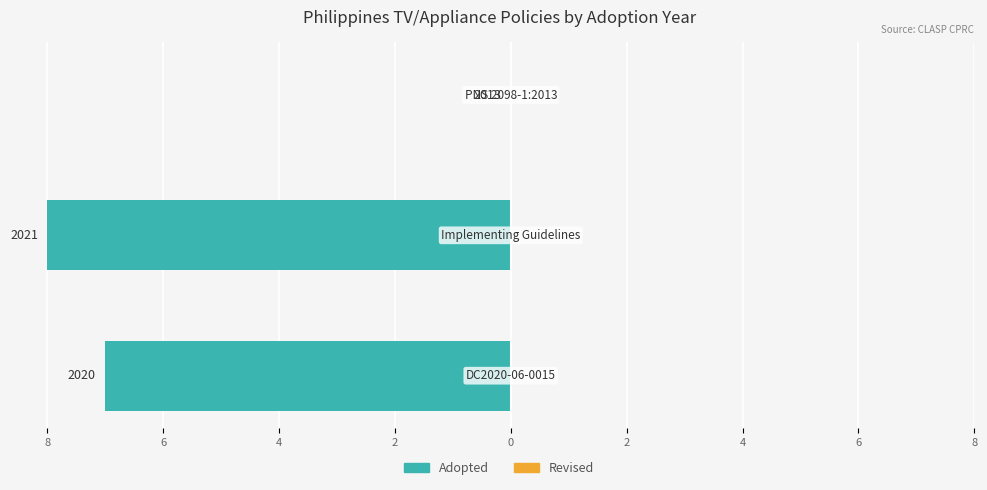

Are the bars horizontal?

Yes